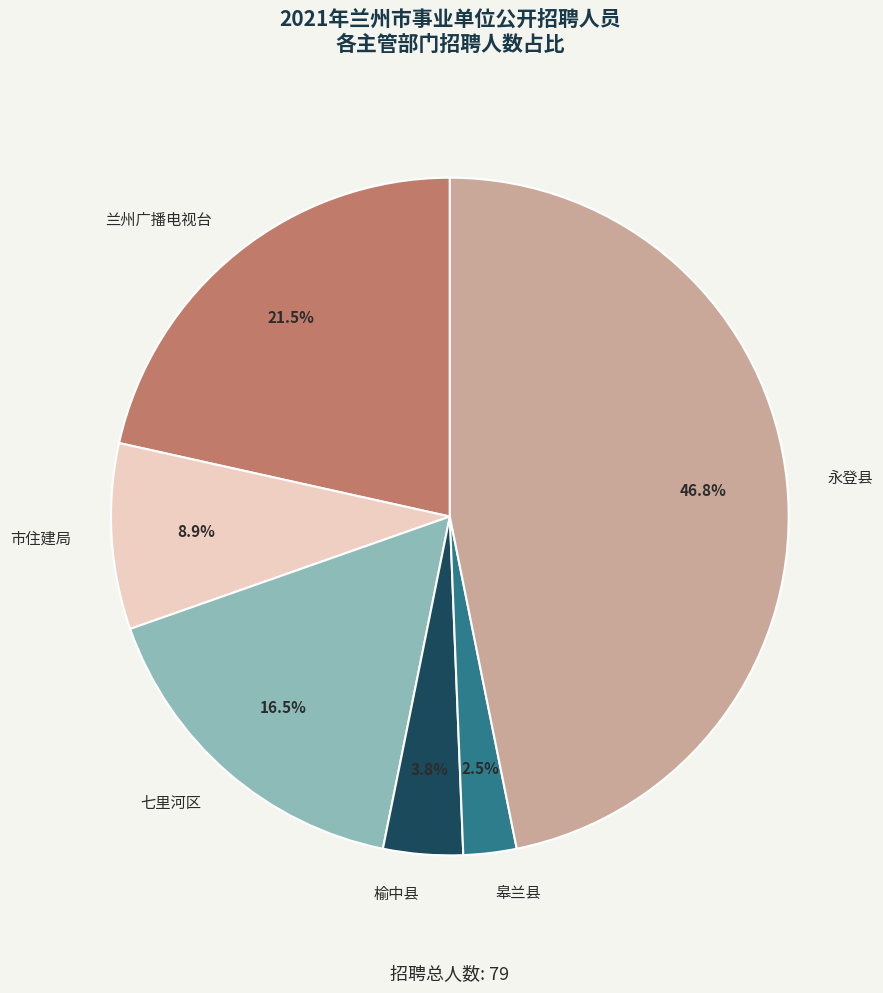

What is the largest slice in the pie chart?

永登县